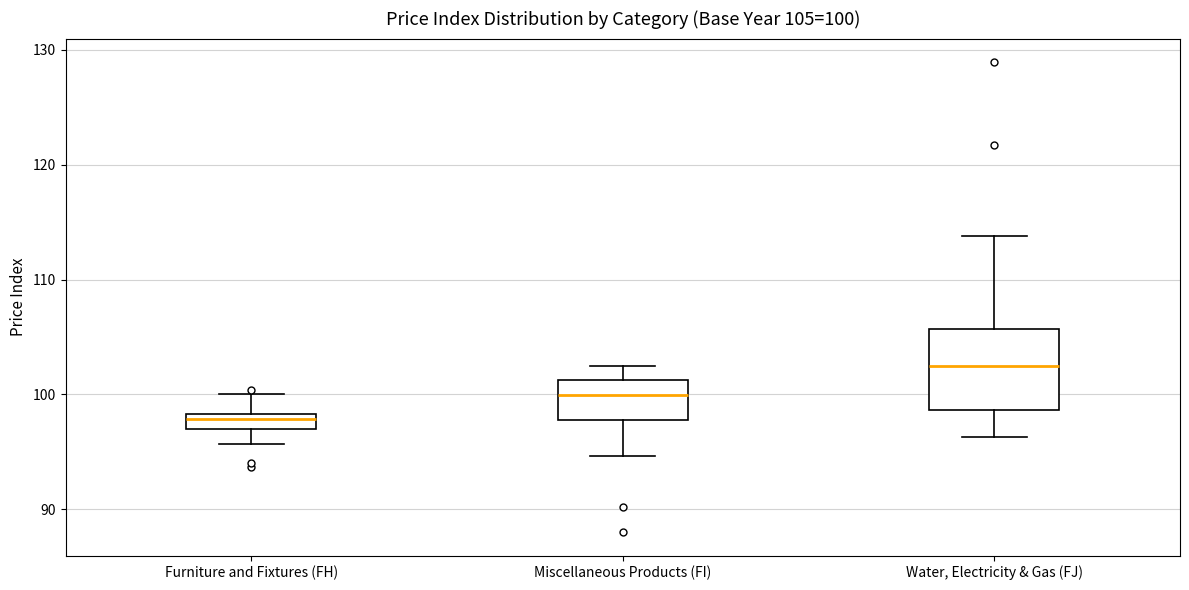

Comparing the boxes themselves (not the whiskers), which one is the tallest?

Water, Electricity & Gas (FJ)